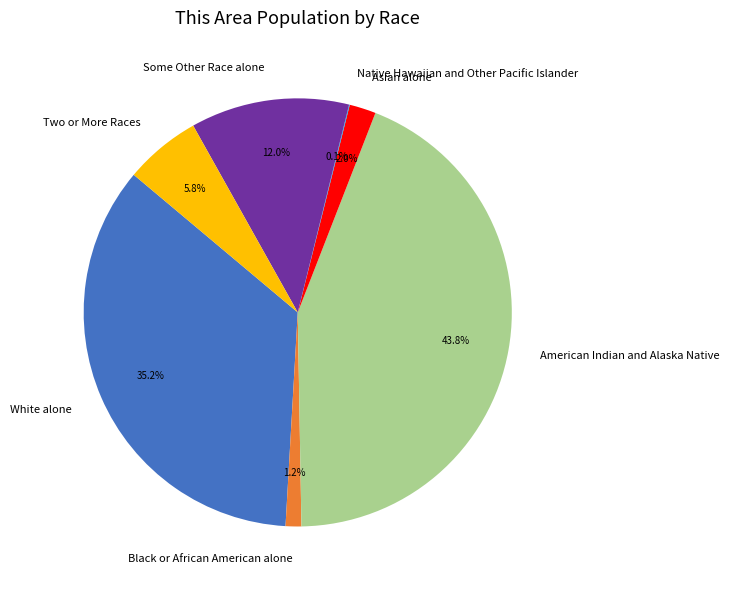

What portion of the pie excludes American Indian and Alaska Native?

56.2%